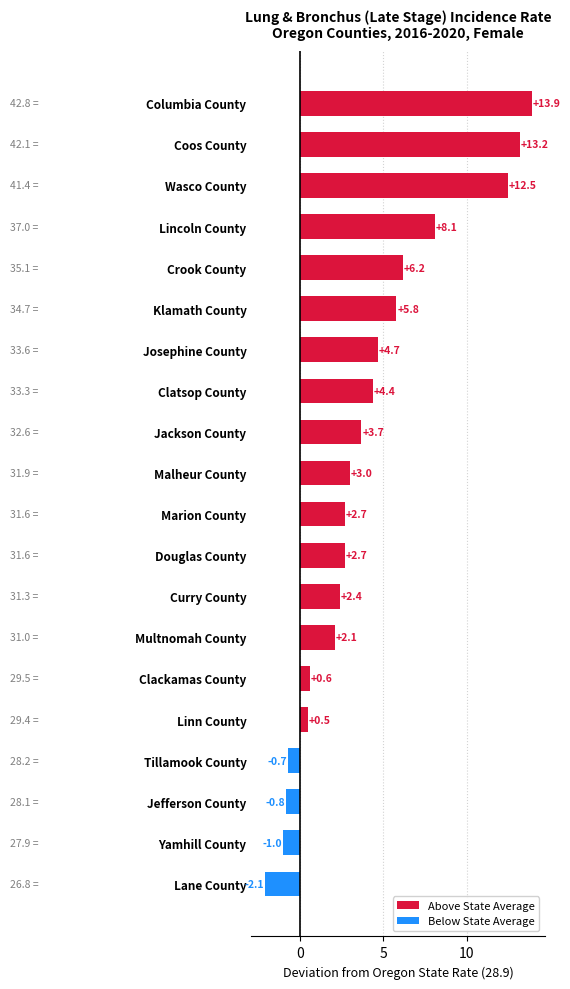

Reading top to bottom, transcribe all the data shown in this chart.

13.9	13.2	12.5	8.1	6.2	5.8	4.7	4.4	3.7	3.0	2.7	2.7	2.4	2.1	0.6	0.5	-0.7	-0.8	-1.0	-2.1